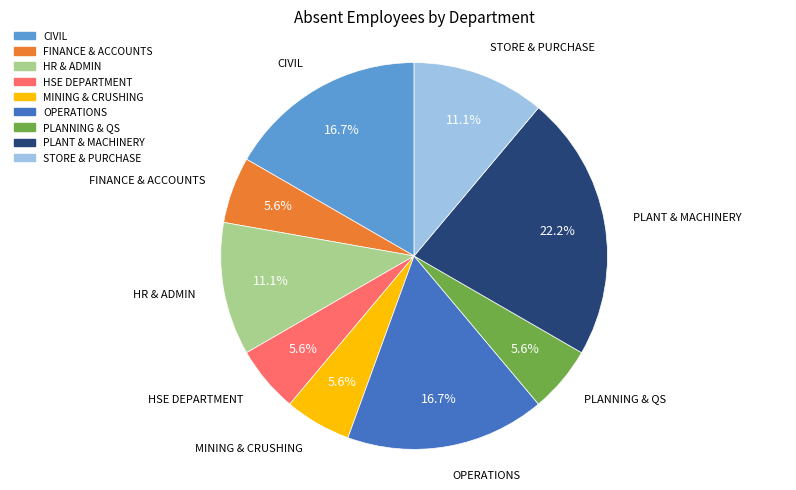

What portion of the pie excludes MINING & CRUSHING?

94.4%